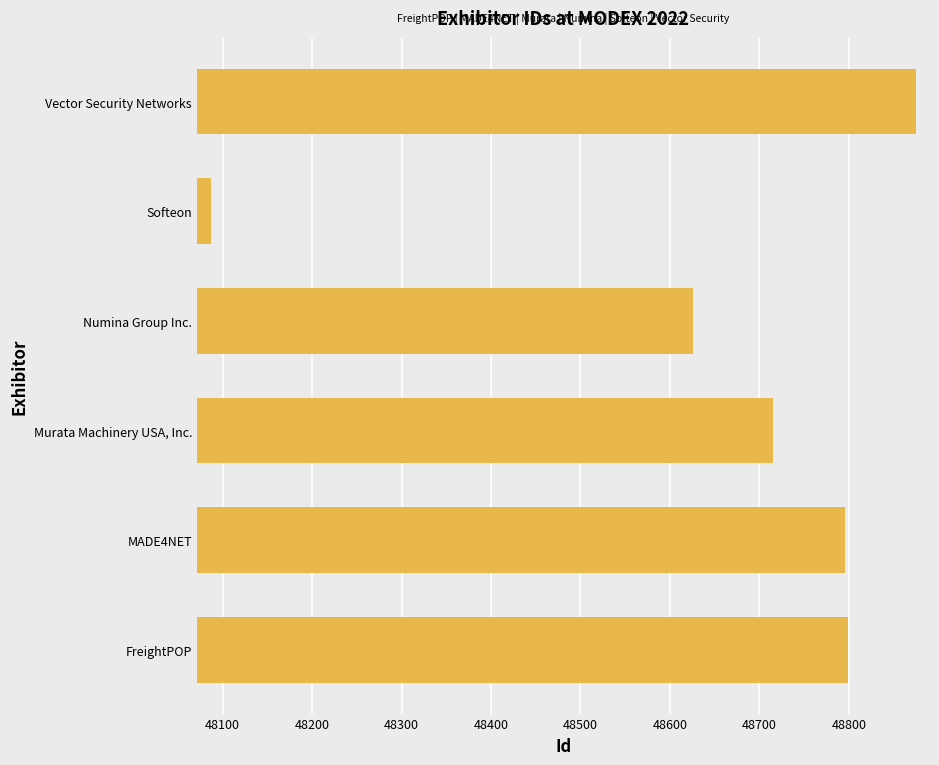

List the labels in order of value, smallest first.

Softeon, Numina Group Inc., Murata Machinery USA, Inc., MADE4NET, FreightPOP, Vector Security Networks